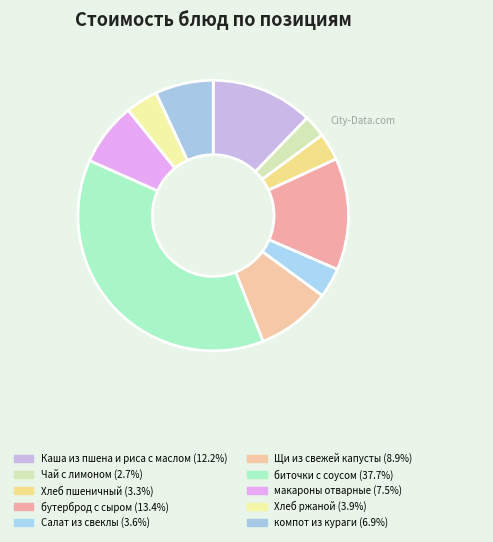

To the nearest percent, what percentage of the pie is макароны отварные?

8%